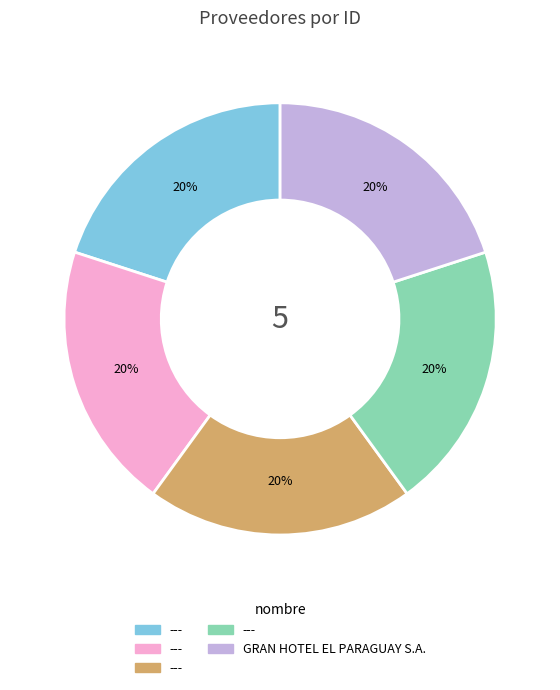

Does any single category account for the majority?

No